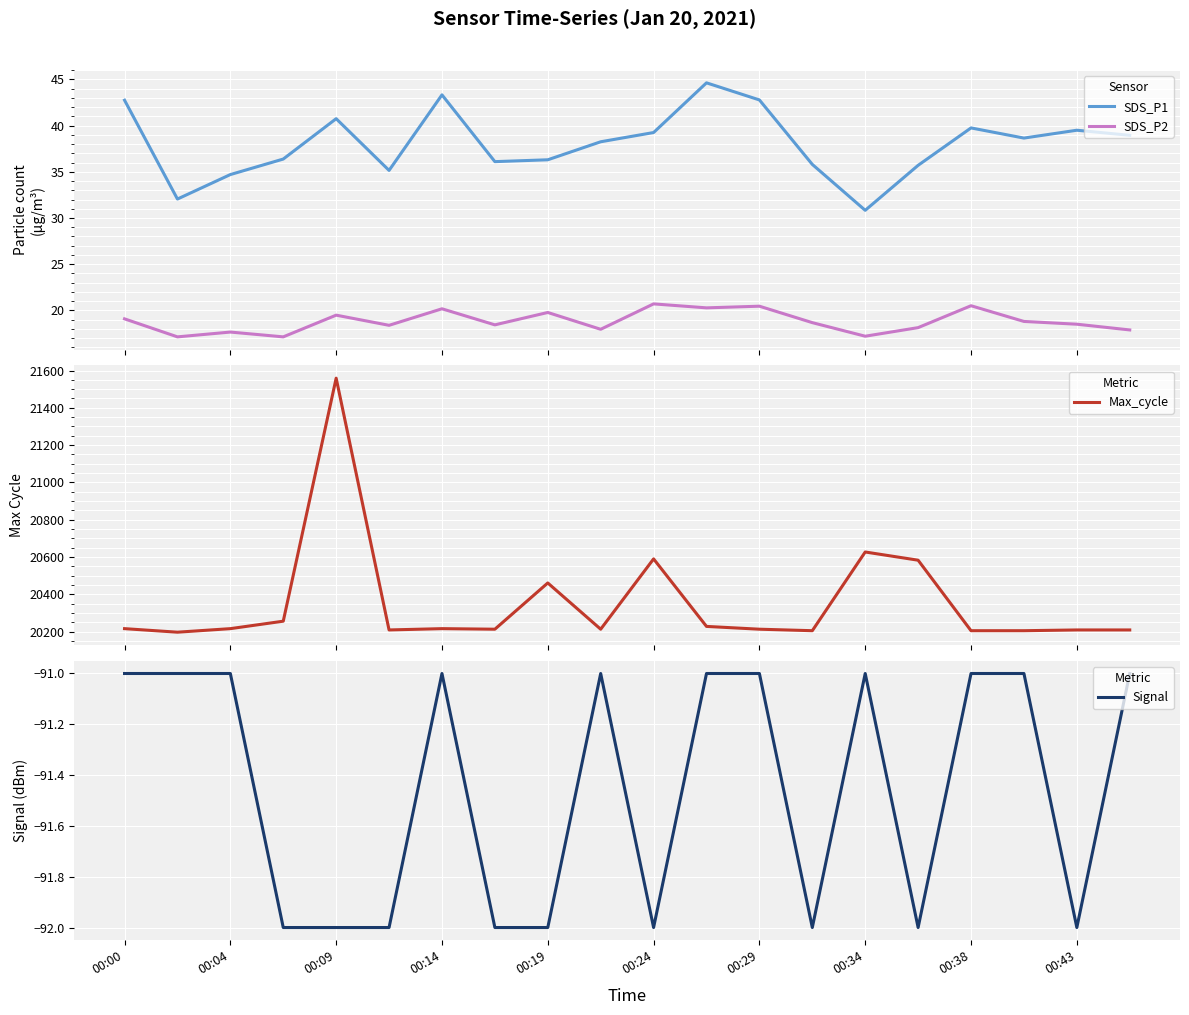

Is this an area chart (filled region under the line)?

No